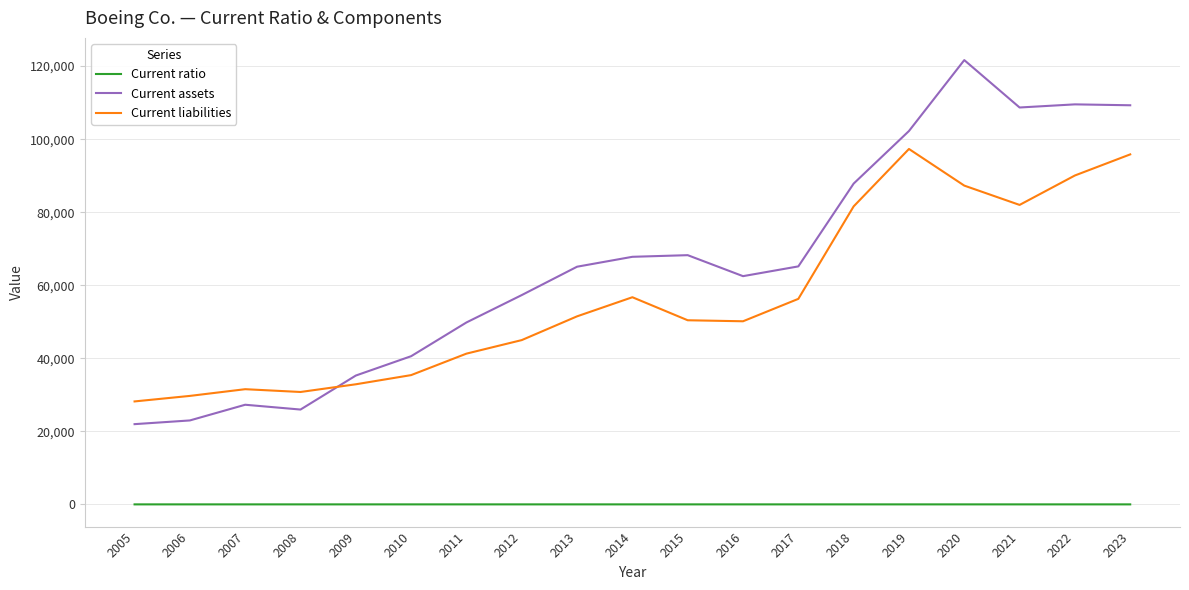

What is the difference between the maximum and minimum values in the Current assets series?

99674.0